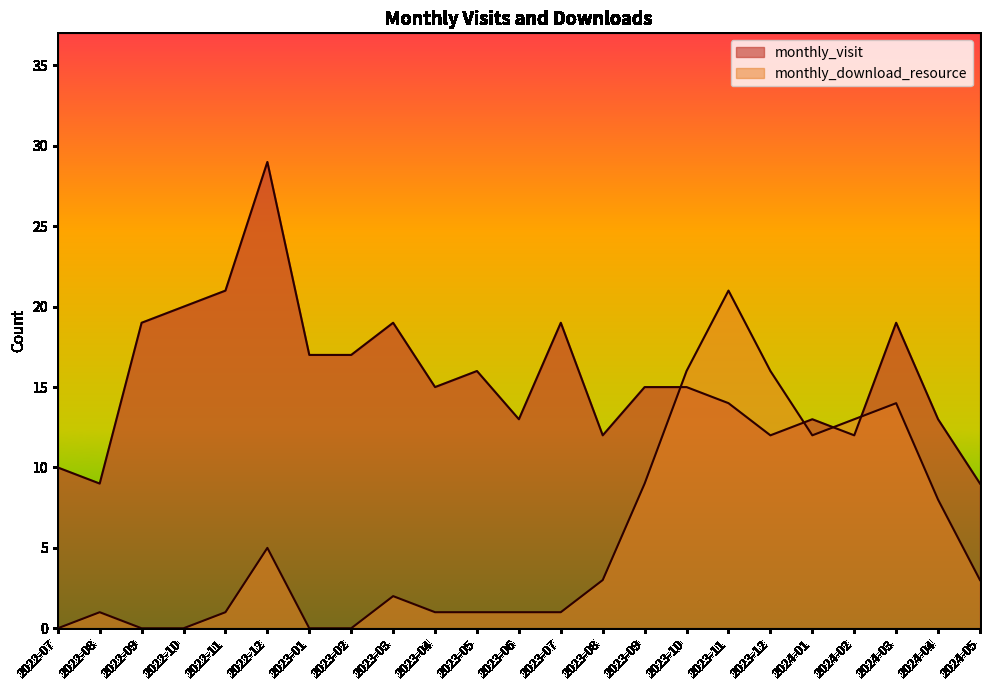

What is the value of the monthly_download_resource point at the 10th from the left?

1